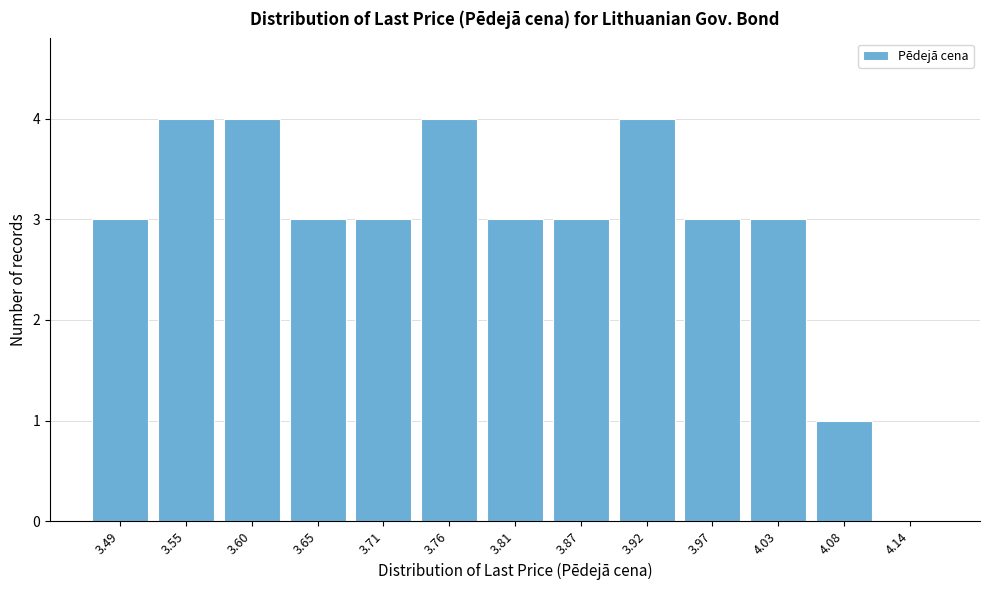

Reading left to right, extract all data points from this chart.

3.49=3	3.55=4	3.60=4	3.65=3	3.71=3	3.76=4	3.81=3	3.87=3	3.92=4	3.97=3	4.03=3	4.08=1	4.14=0